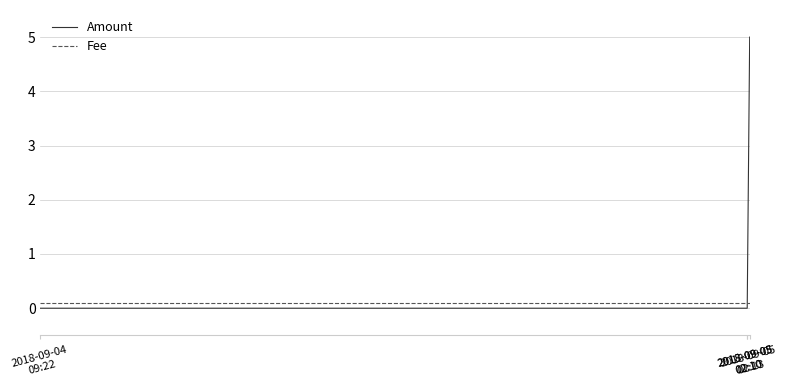

Is the value of Amount at 2018-09-05
02:13 greater than the value of Fee at 2018-09-05
02:13?

Yes